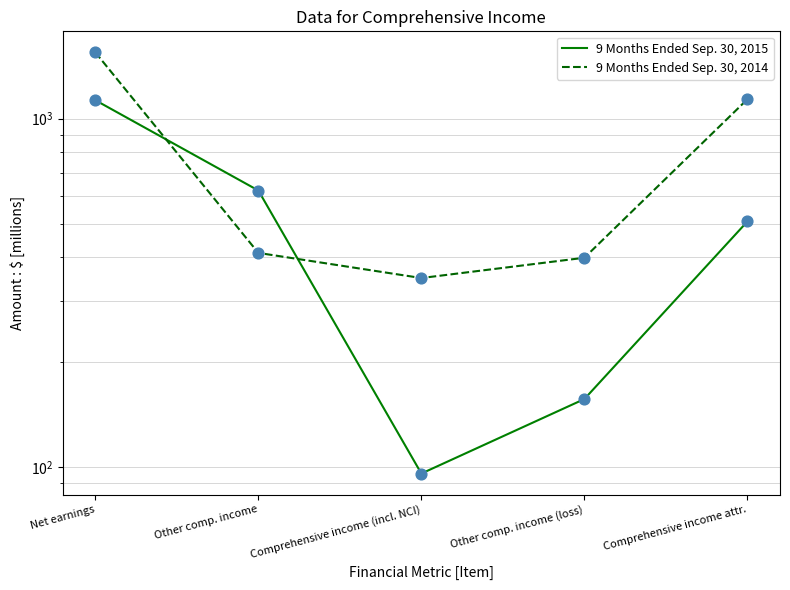

At which category is the sum across all series the highest?

Net earnings